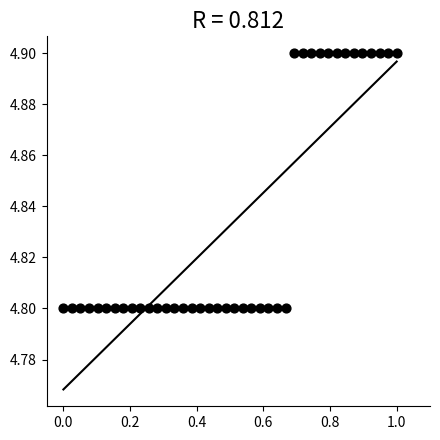

What is the range of X values (max minus min)?

1.0